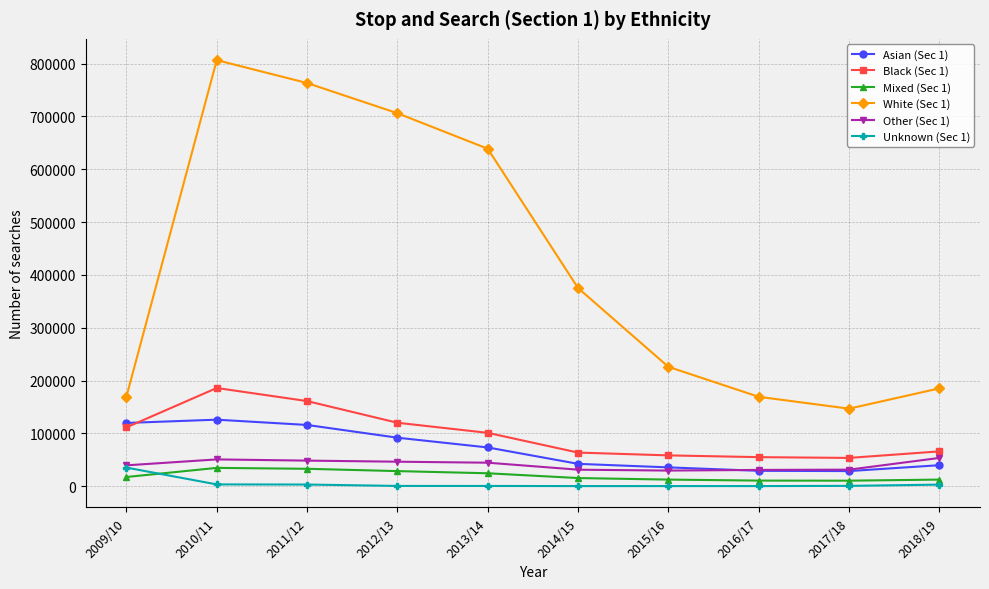

Is the value of Mixed (Sec 1) at 2017/18 greater than the value of Other (Sec 1) at 2017/18?

No